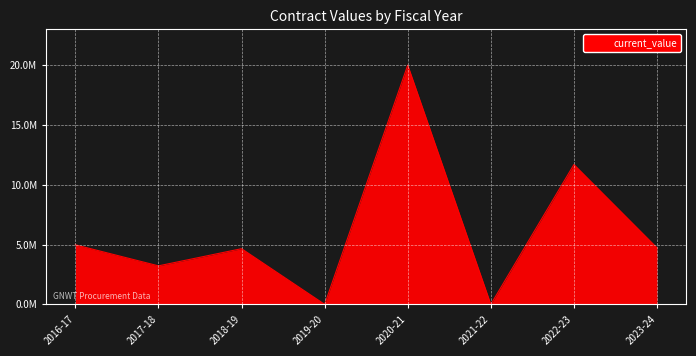

Which has a higher value, 2021-22 or 2019-20?

2021-22